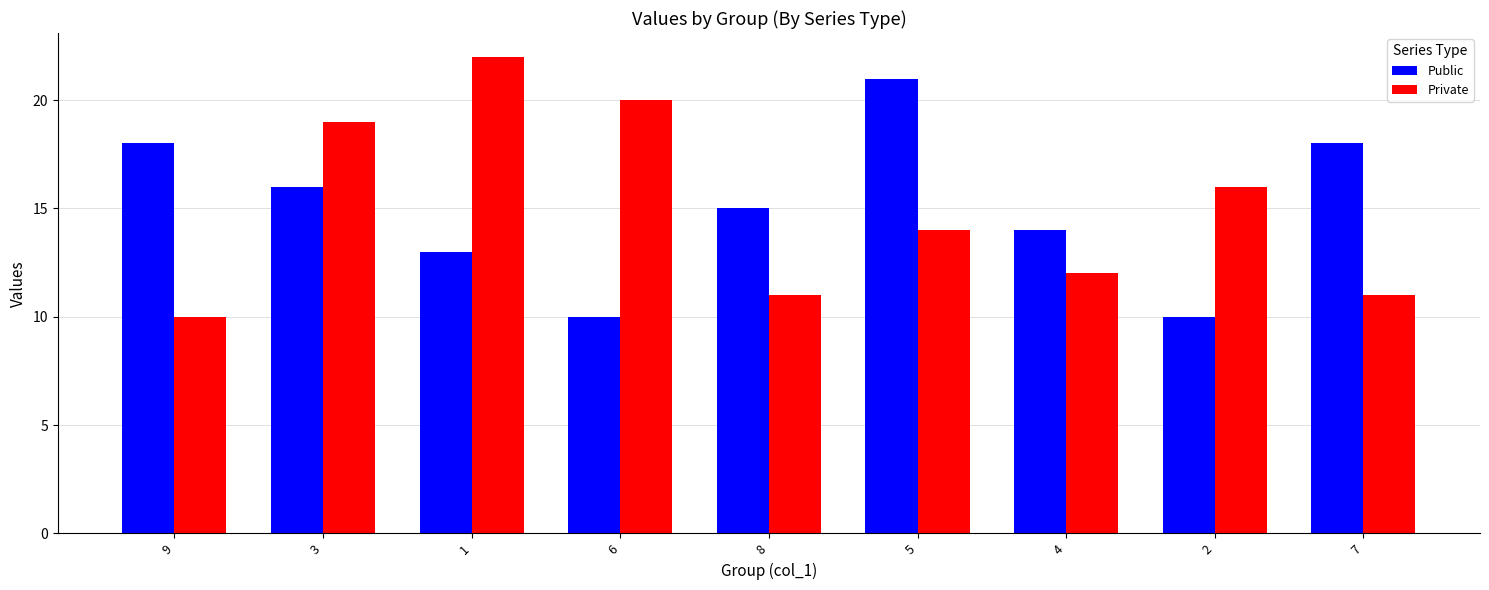

At which label is Private closest to 5?

1